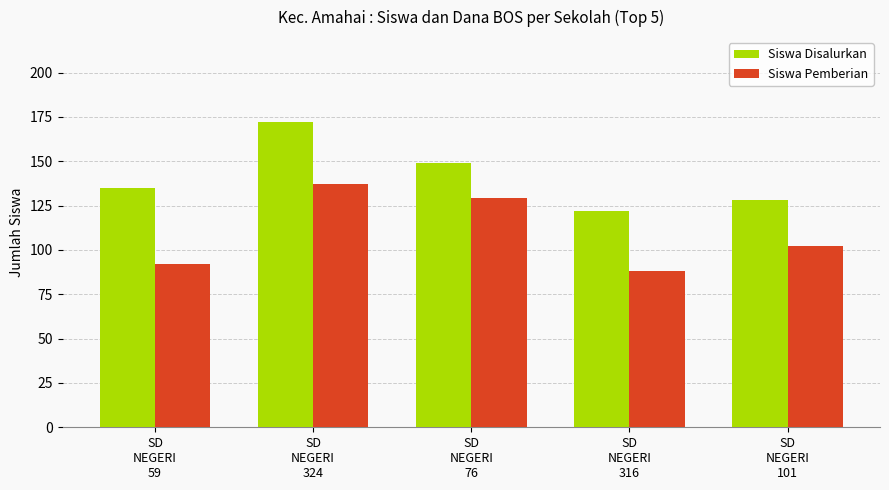

How many categories are shown in the chart?

5